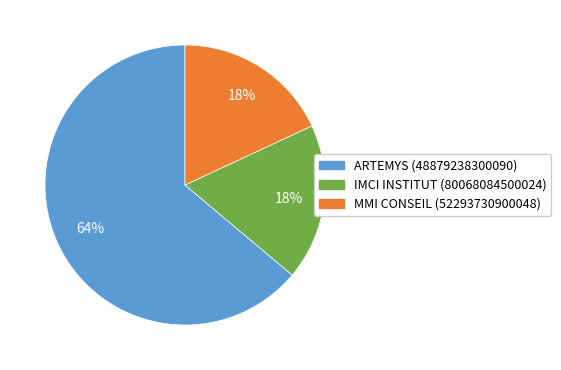

True or false: IMCI INSTITUT (80068084500024) accounts for 5% of the total.

False